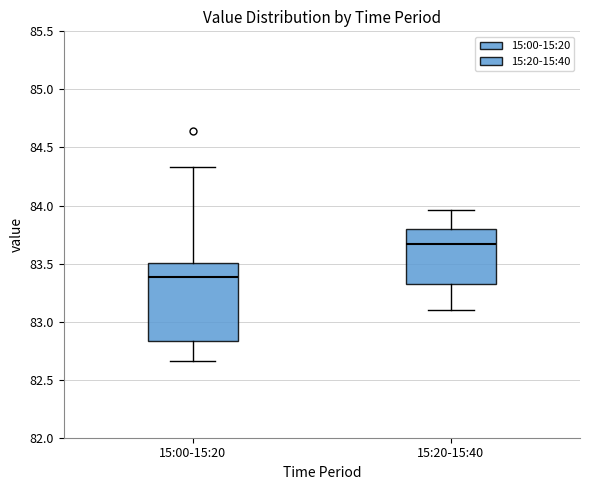

Reading left to right, transcribe this box plot: for each box, give where its median line is, the range the box spans, and where its two whiskers end, as read against the y-axis. The values are not printed on the chart, so give them approximately, as read against the axis.

15:00-15:20: median 83.40, box 82.85 to 83.50, whiskers 82.65 to 84.35
15:20-15:40: median 83.65, box 83.30 to 83.80, whiskers 83.10 to 83.95